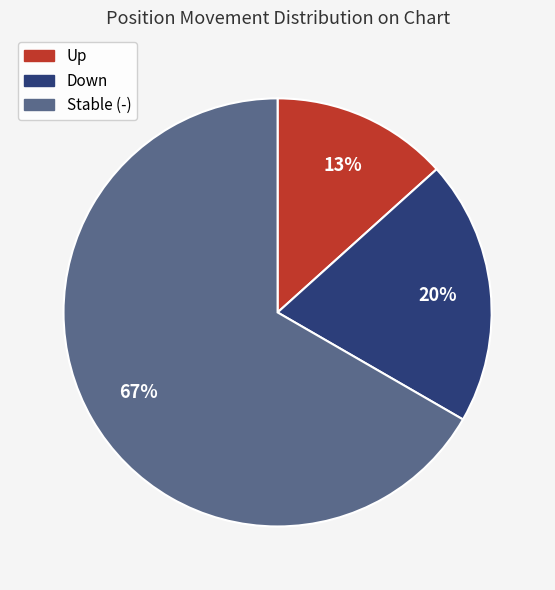

Does any single category account for the majority?

Yes